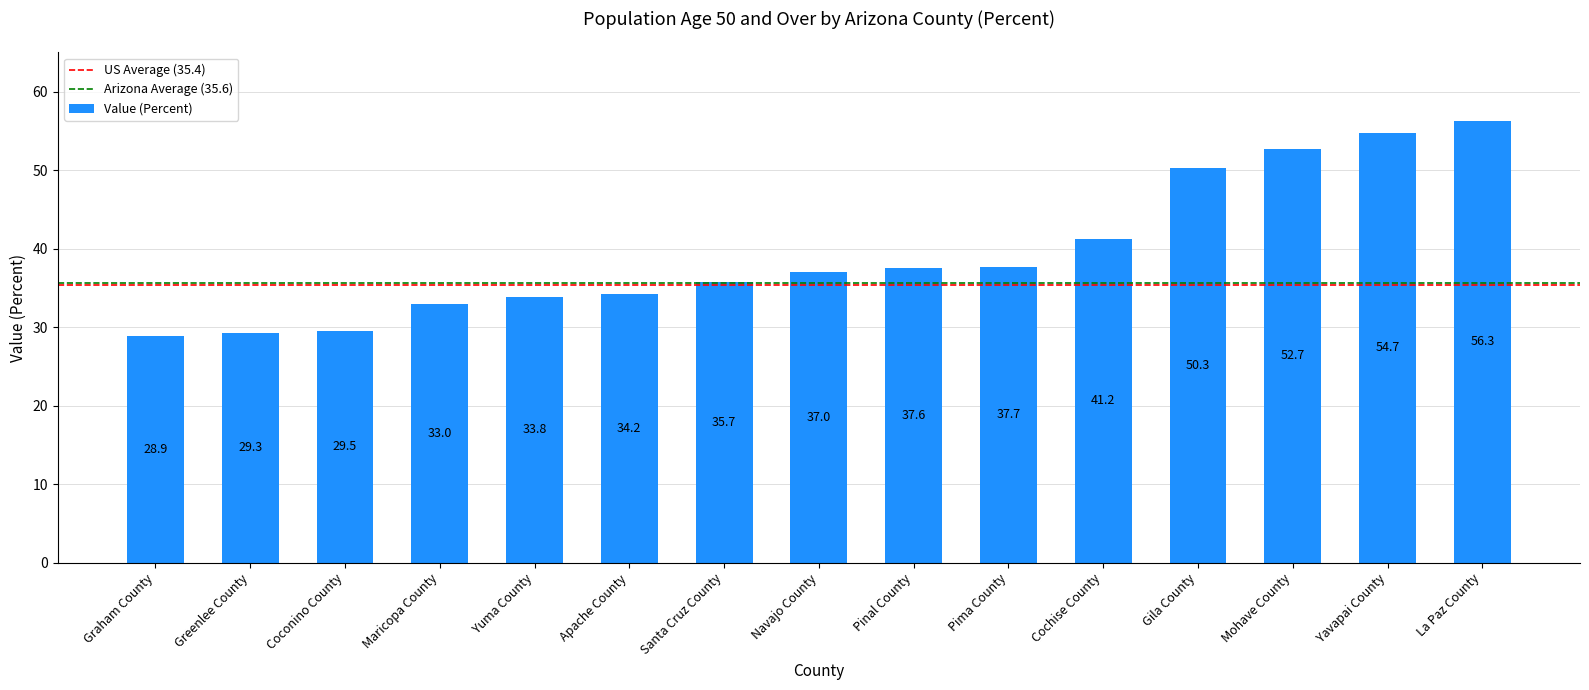

What is the change in value from Pinal County to Pima County?

+0.1